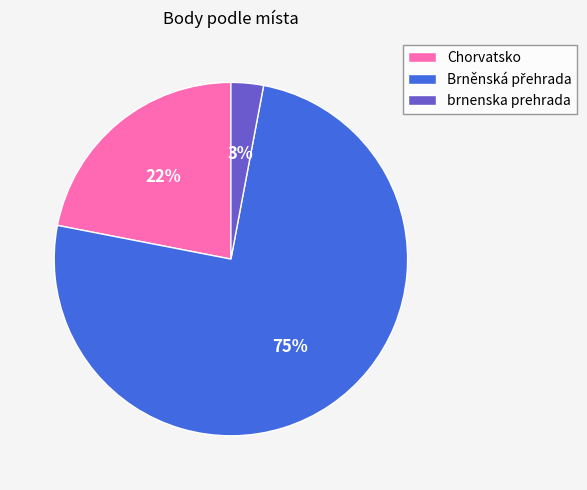

What percentage is the brnenska prehrada slice, to the nearest percent?

3%